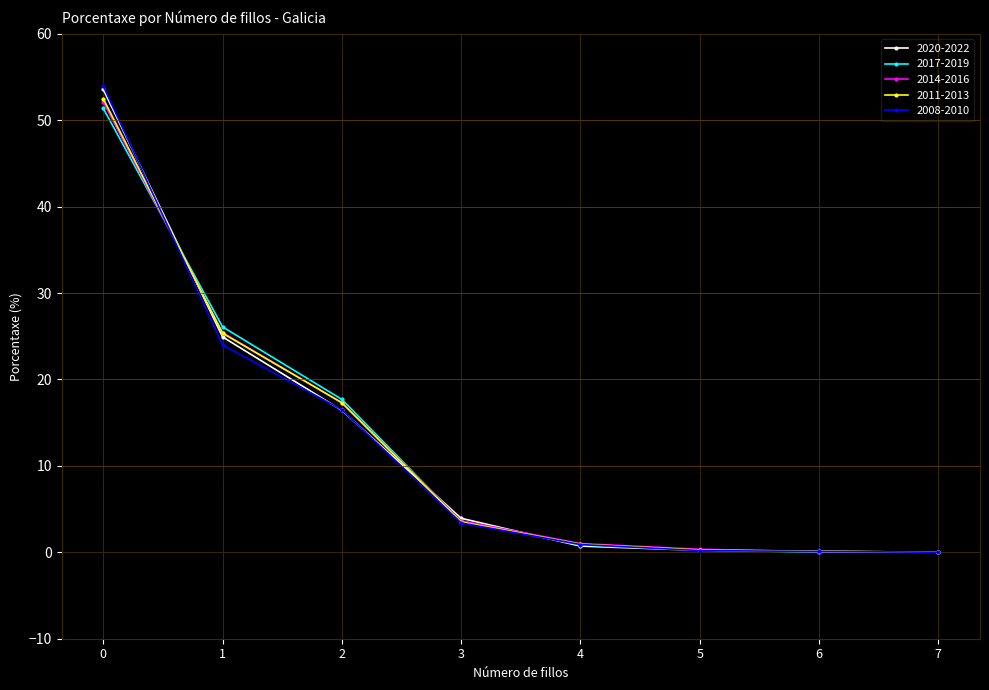

The 2017-2019 series shows 9.6 at 2. True or false?

False